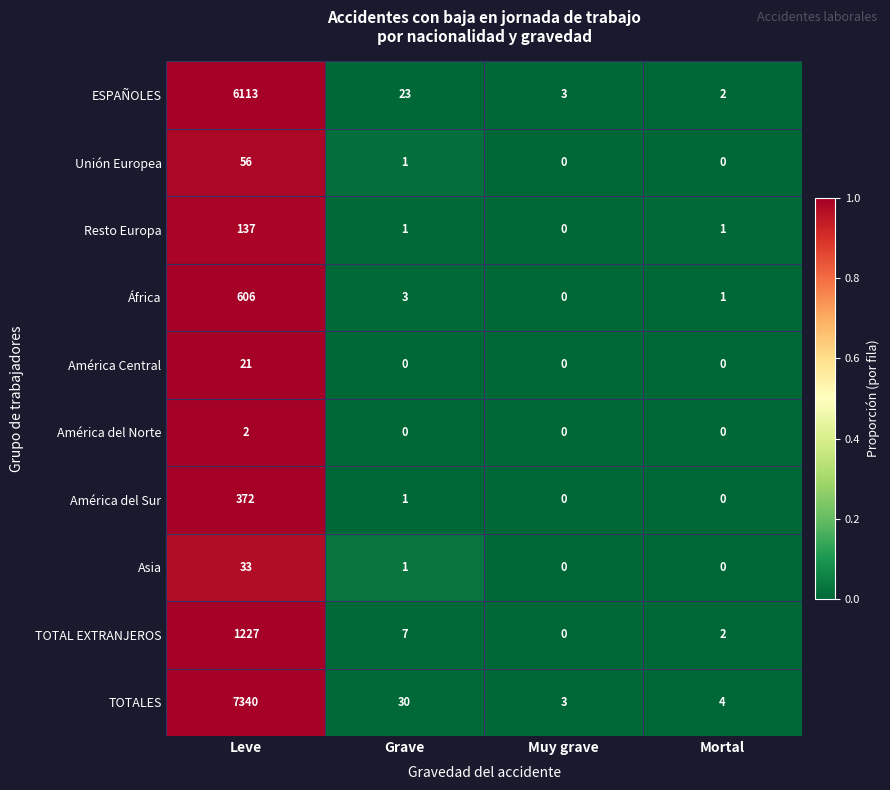

List the series in order of their peak value, lowest first.

América del Norte, América Central, Asia, Unión Europea, Resto Europa, América del Sur, África, TOTAL EXTRANJEROS, ESPAÑOLES, TOTALES